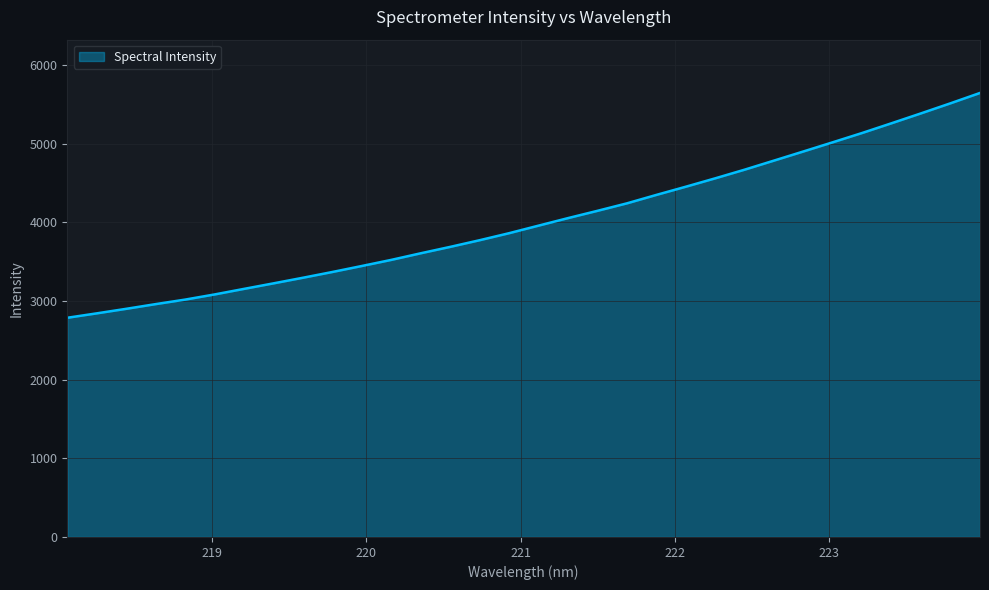

What is the maximum value shown in the chart?

5647.0